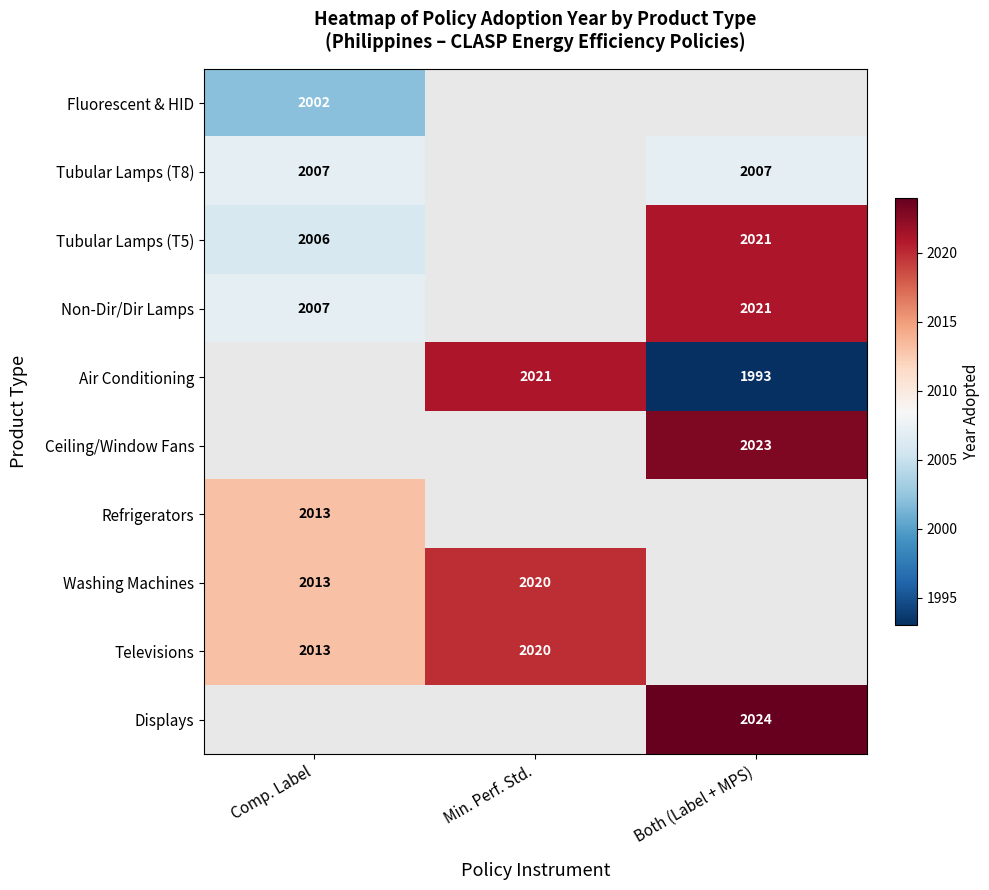

The Tubular Lamps (T5) series shows 2006 at Comp. Label. True or false?

True